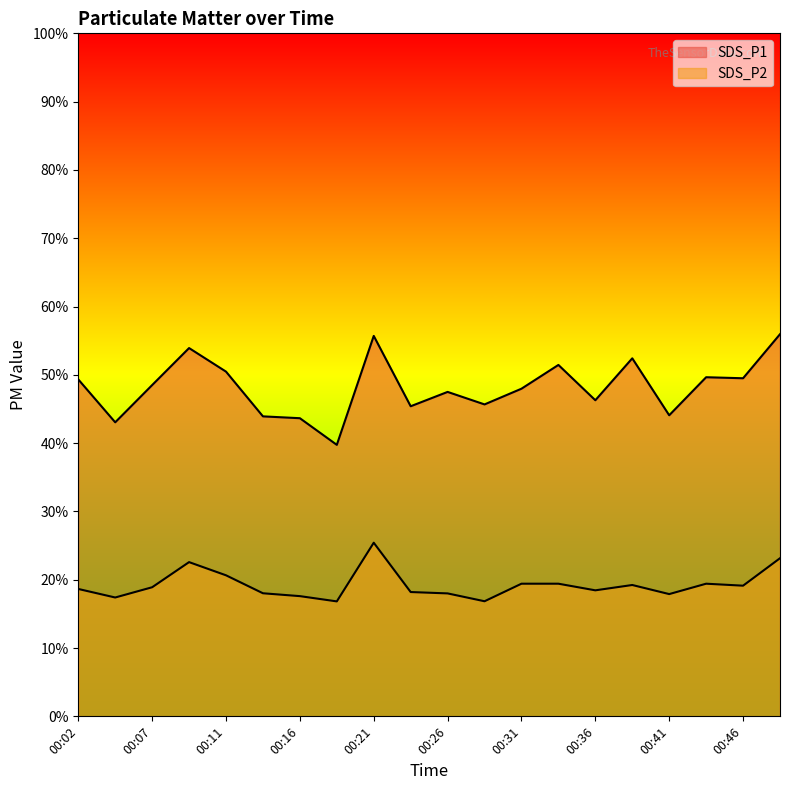

Which category has the lowest value in the SDS_P2 series?

00:19